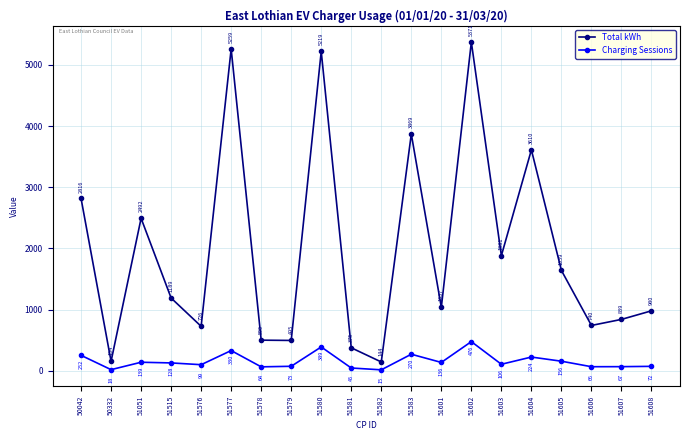

True or false: Total kWh has more than 1 points higher than both neighbors.

True